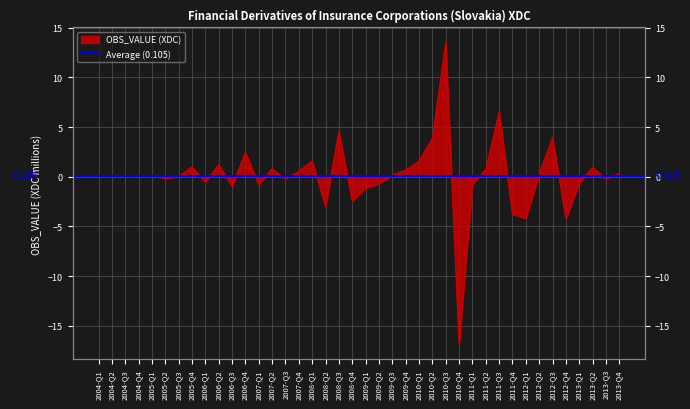

Rank the categories by value from highest to lowest.

2010-Q3, 2011-Q3, 2008-Q3, 2012-Q3, 2010-Q2, 2006-Q4, 2008-Q1, 2010-Q1, 2006-Q2, 2005-Q4, 2013-Q2, 2007-Q2, 2011-Q2, 2009-Q4, 2007-Q4, 2013-Q4, 2012-Q2, 2009-Q3, 2005-Q1, 2005-Q3, 2004-Q4, 2004-Q1, 2004-Q2, 2004-Q3, 2005-Q2, 2013-Q3, 2007-Q3, 2006-Q1, 2013-Q1, 2009-Q2, 2011-Q1, 2007-Q1, 2006-Q3, 2009-Q1, 2008-Q4, 2008-Q2, 2011-Q4, 2012-Q1, 2012-Q4, 2010-Q4